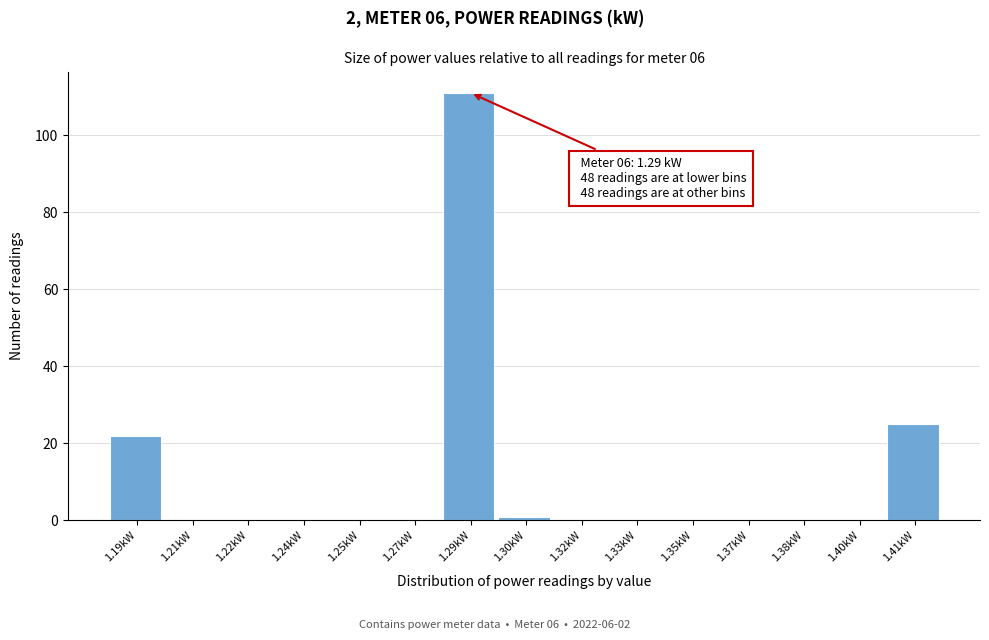

Reading left to right, transcribe all the data shown in this chart.

1.19kW=22	1.21kW=0	1.22kW=0	1.24kW=0	1.25kW=0	1.27kW=0	1.29kW=111	1.30kW=1	1.32kW=0	1.33kW=0	1.35kW=0	1.37kW=0	1.38kW=0	1.40kW=0	1.41kW=25